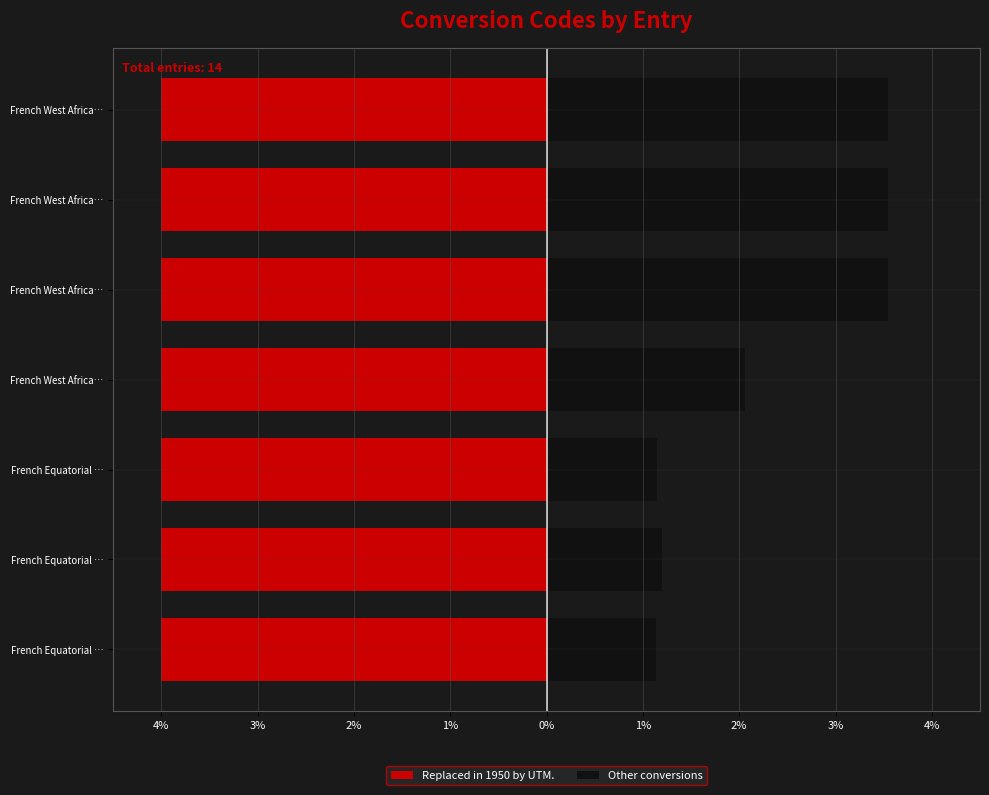

The Other conversions series shows 6.3 at French West Africa…. True or false?

False